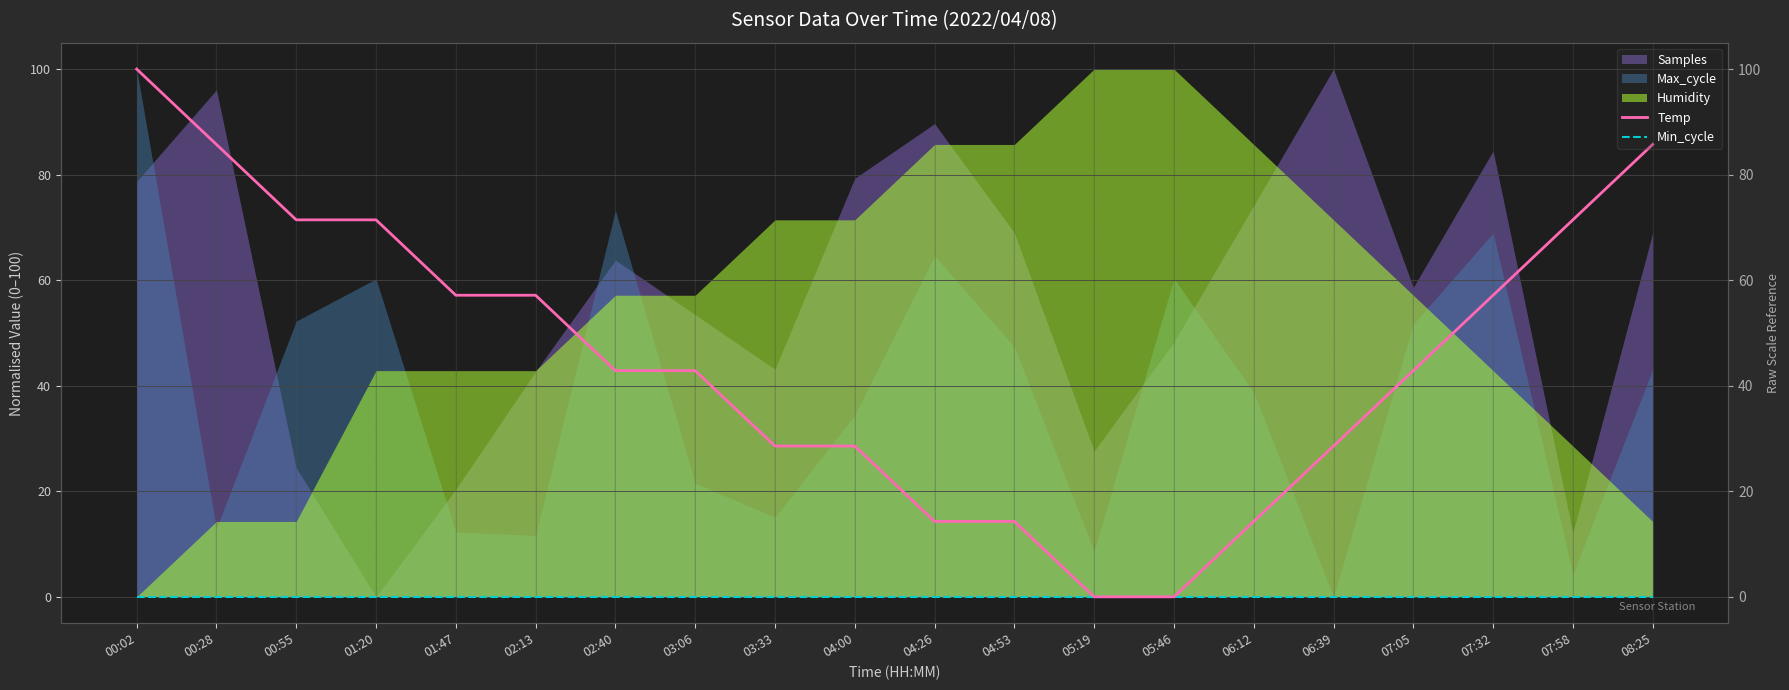

How many data points in Temp are less than 42?

8